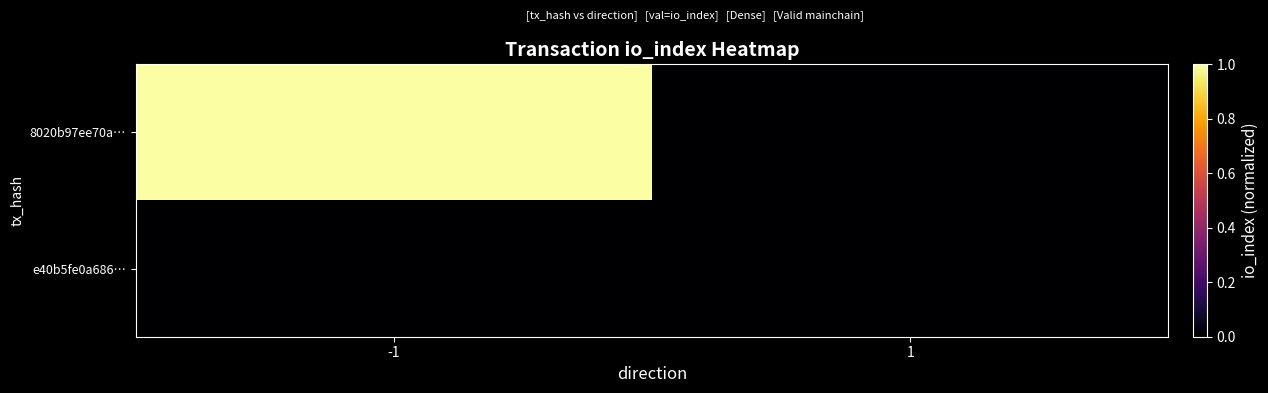

Which has a higher value, 1 or -1?

-1